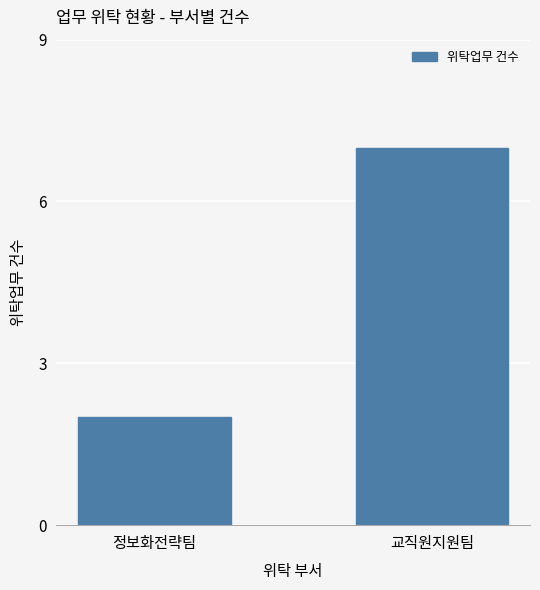

What value does the data have at 정보화전략팀?

2